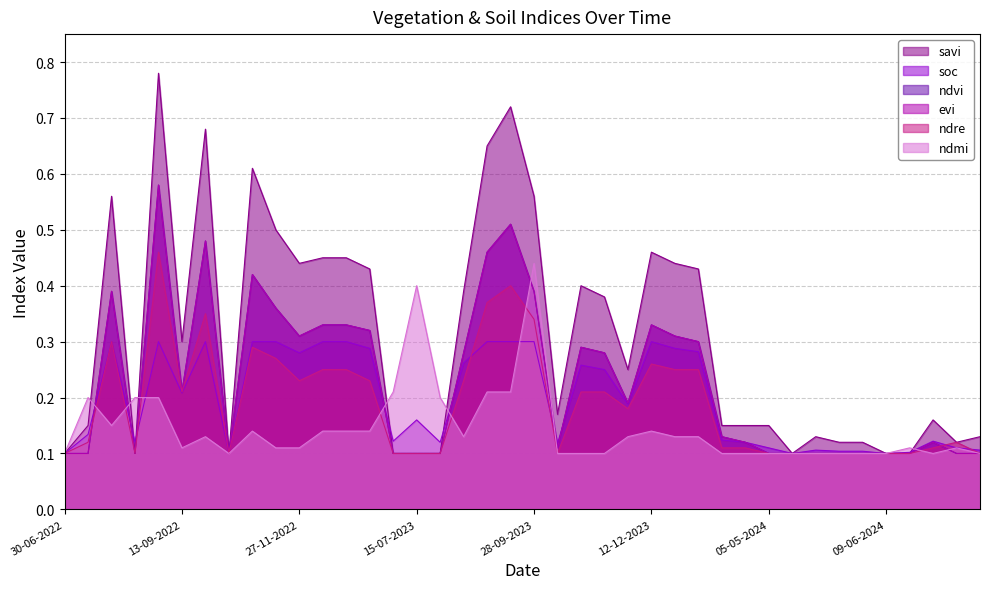

At how many categories does at least one series exceed 0?

40